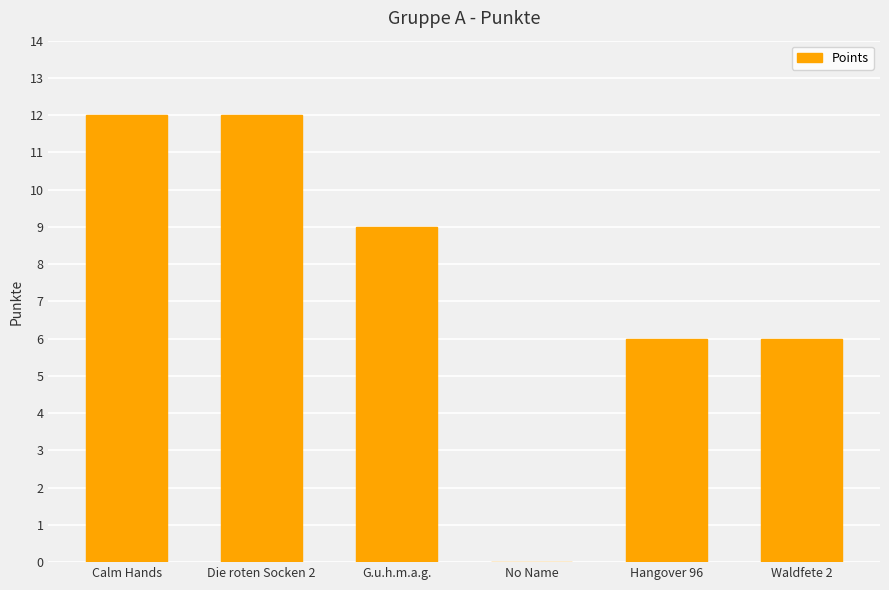

What is the average value?

8